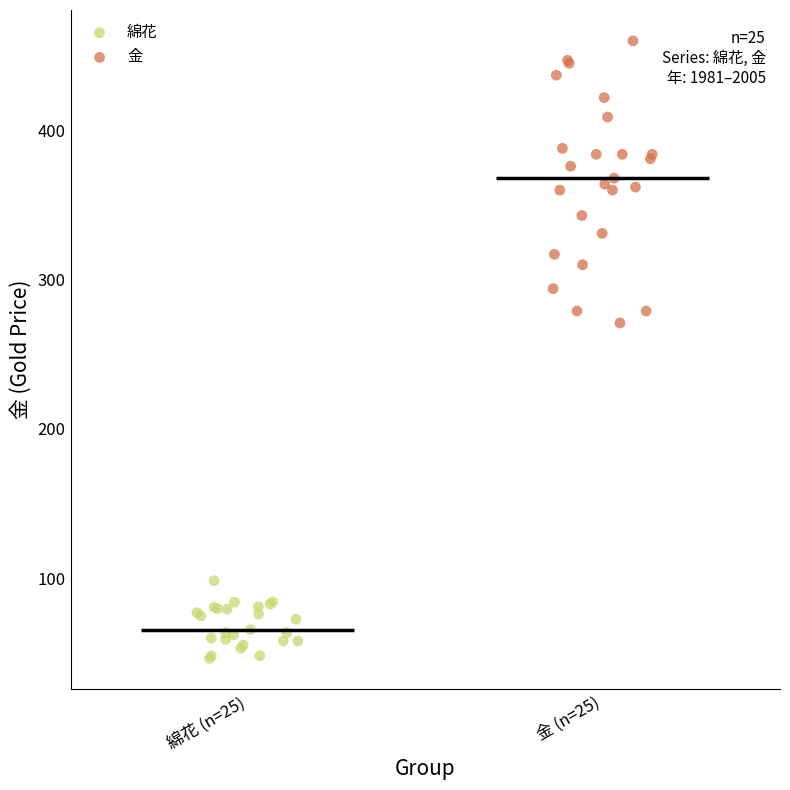

Which series reaches the maximum Y coordinate?

金